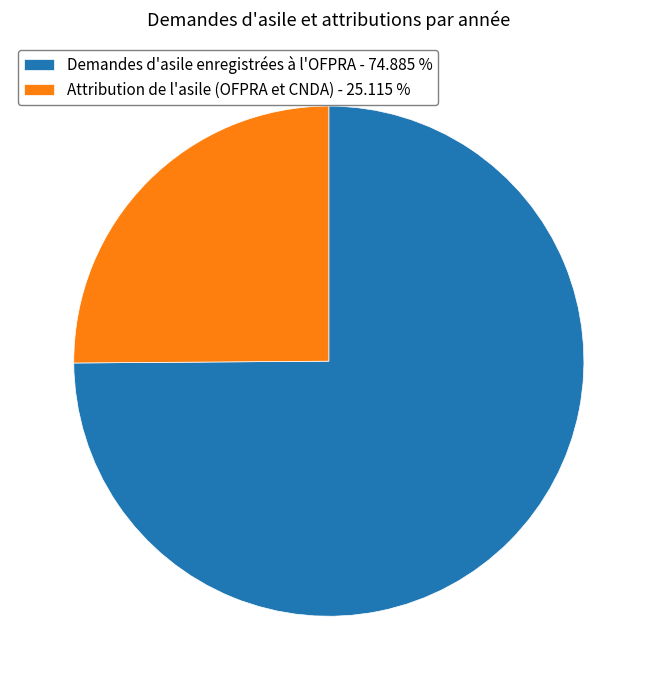

Approximately how many times larger is the value at Attribution de l'asile (OFPRA et CNDA) - 25.115 % compared to Demandes d'asile enregistrées à l'OFPRA - 74.885 %?

0.3